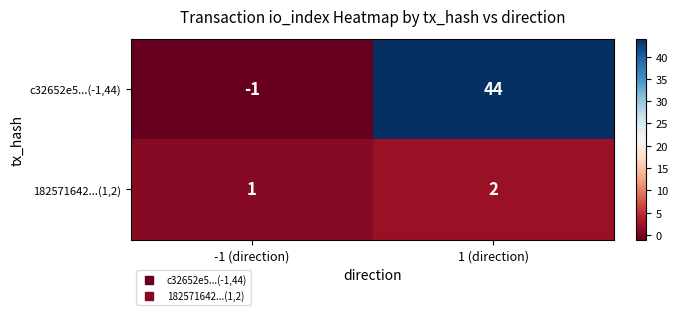

Reading left to right, extract all data points from this chart.

c32652e5...(-1,44): -1	44
182571642...(1,2): 1	2